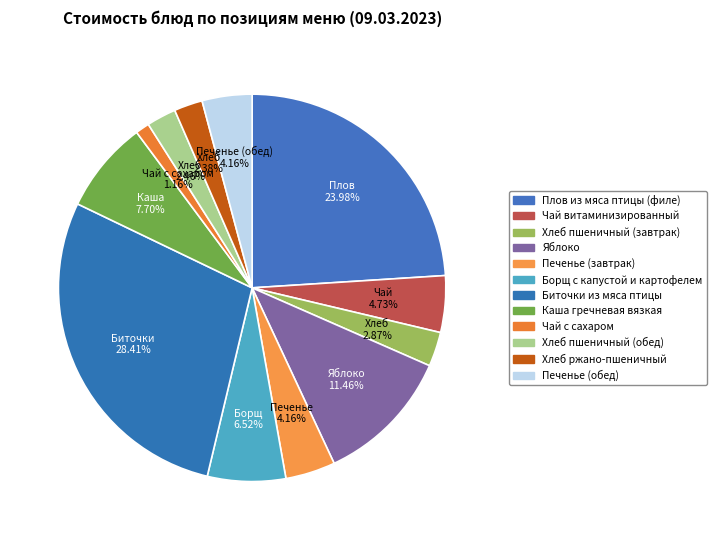

Does Биточки из мяса птицы account for over 50% of the chart?

No